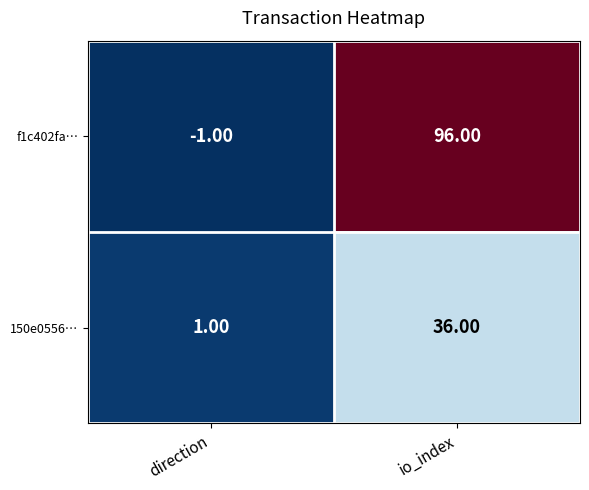

Where is 150e0556… nearest to the value 18?

direction